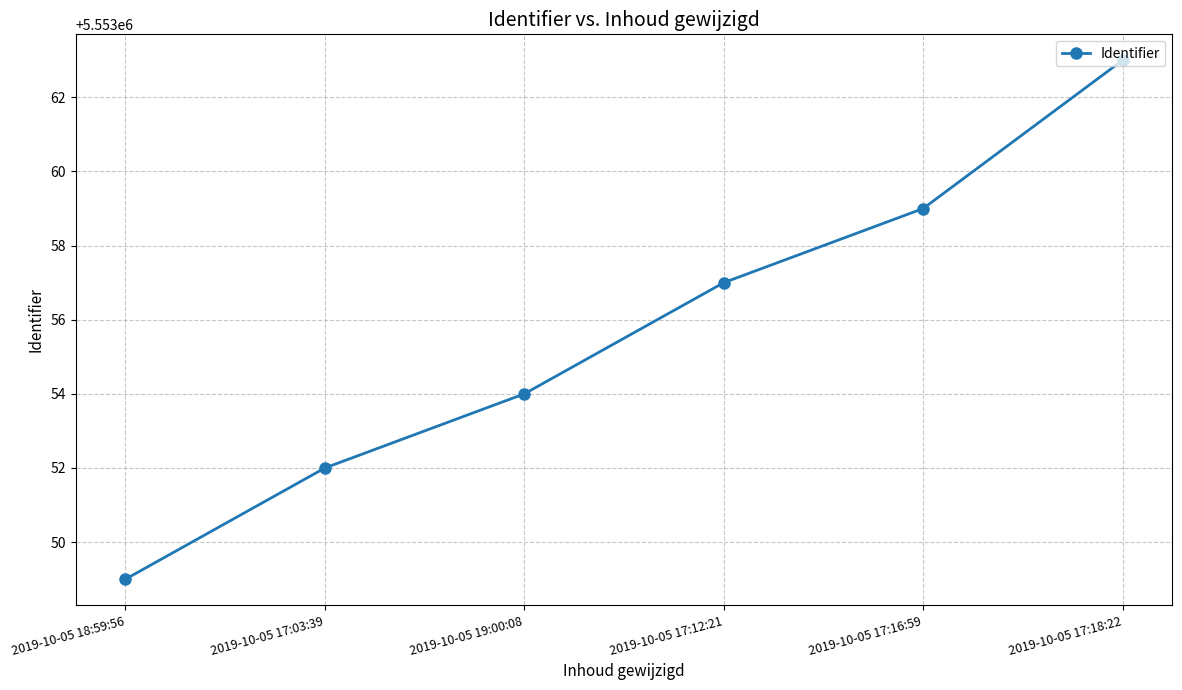

Rank the categories by value from highest to lowest.

2019-10-05 17:18:22, 2019-10-05 17:16:59, 2019-10-05 17:12:21, 2019-10-05 19:00:08, 2019-10-05 17:03:39, 2019-10-05 18:59:56